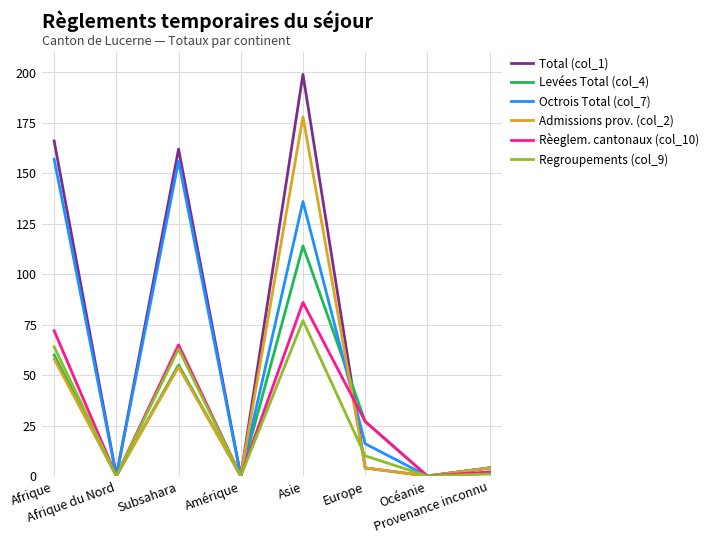

True or false: Admissions prov. (col_2) has a value of 101 at Océanie.

False